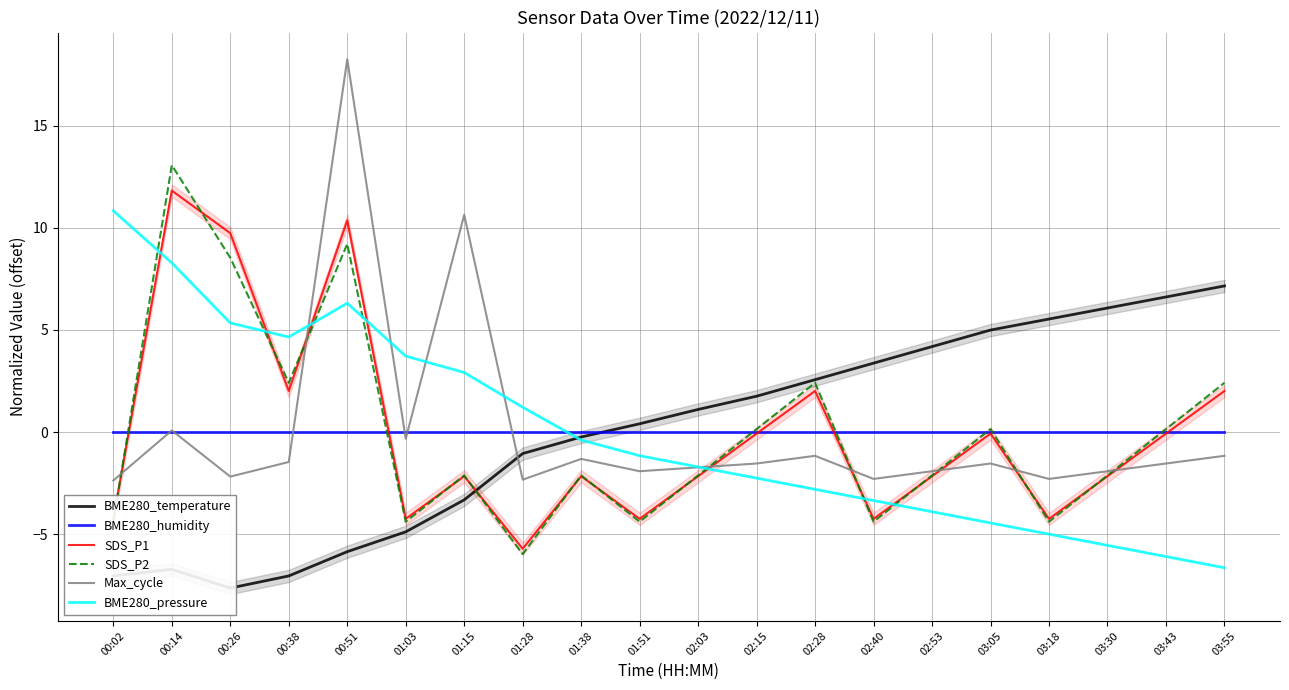

True or false: BME280_humidity and Max_cycle intersect in this chart.

True